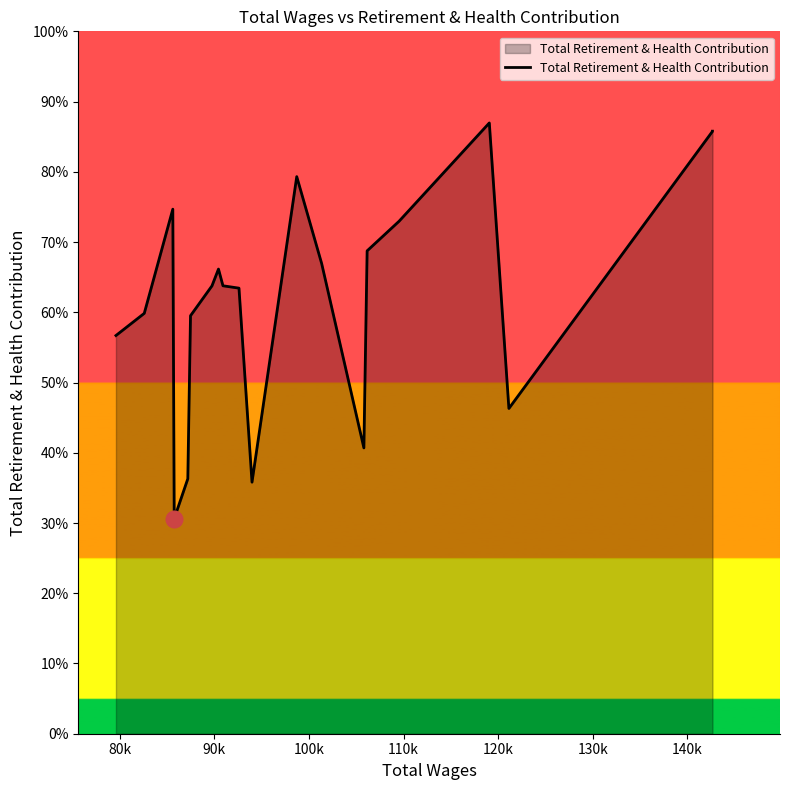

What is the ratio of the value at 110k to the value at 100k?

1.2